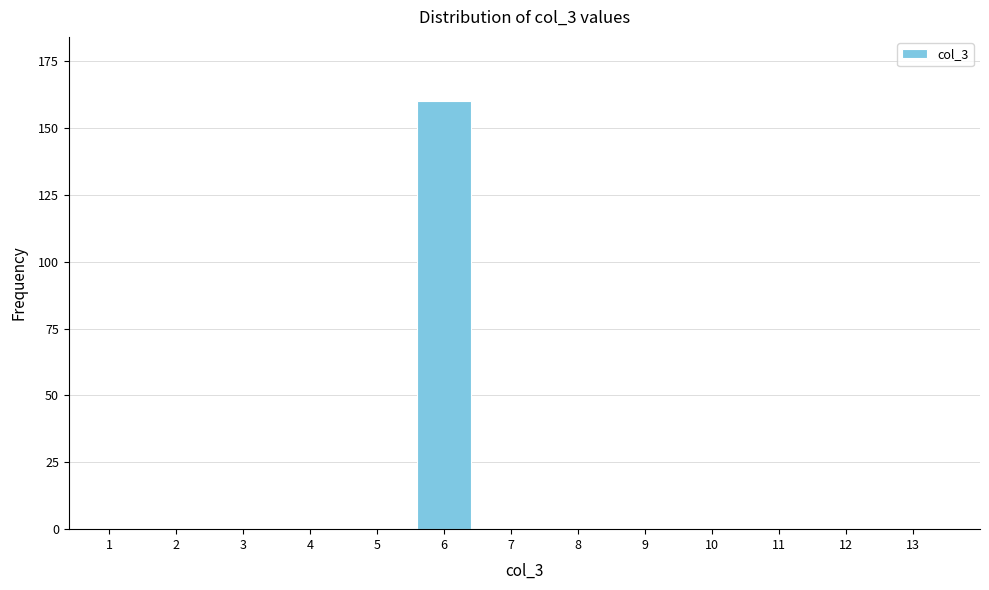

Reading left to right, what are all the values shown in this chart?

1=0	2=0	3=0	4=0	5=0	6=160	7=0	8=0	9=0	10=0	11=0	12=0	13=0